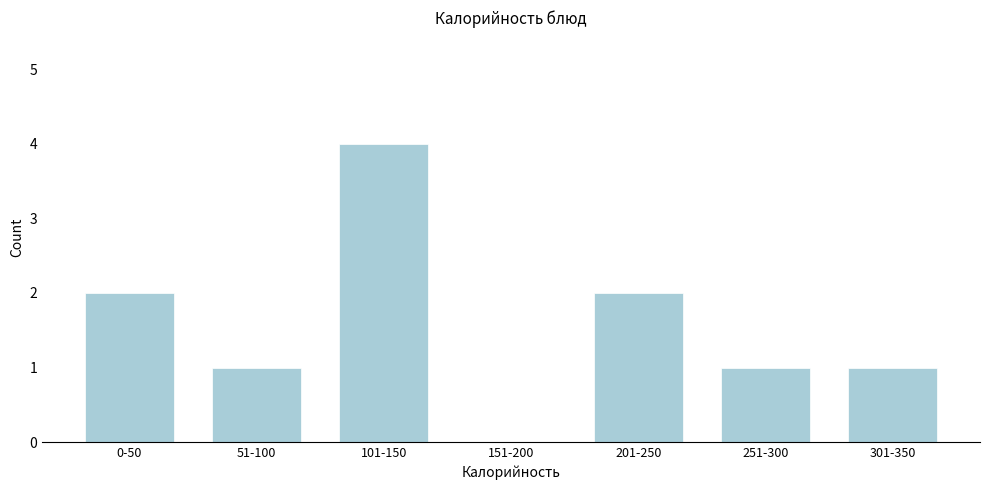

Reading left to right, what are all the values shown in this chart?

0-50=2	51-100=1	101-150=4	151-200=0	201-250=2	251-300=1	301-350=1